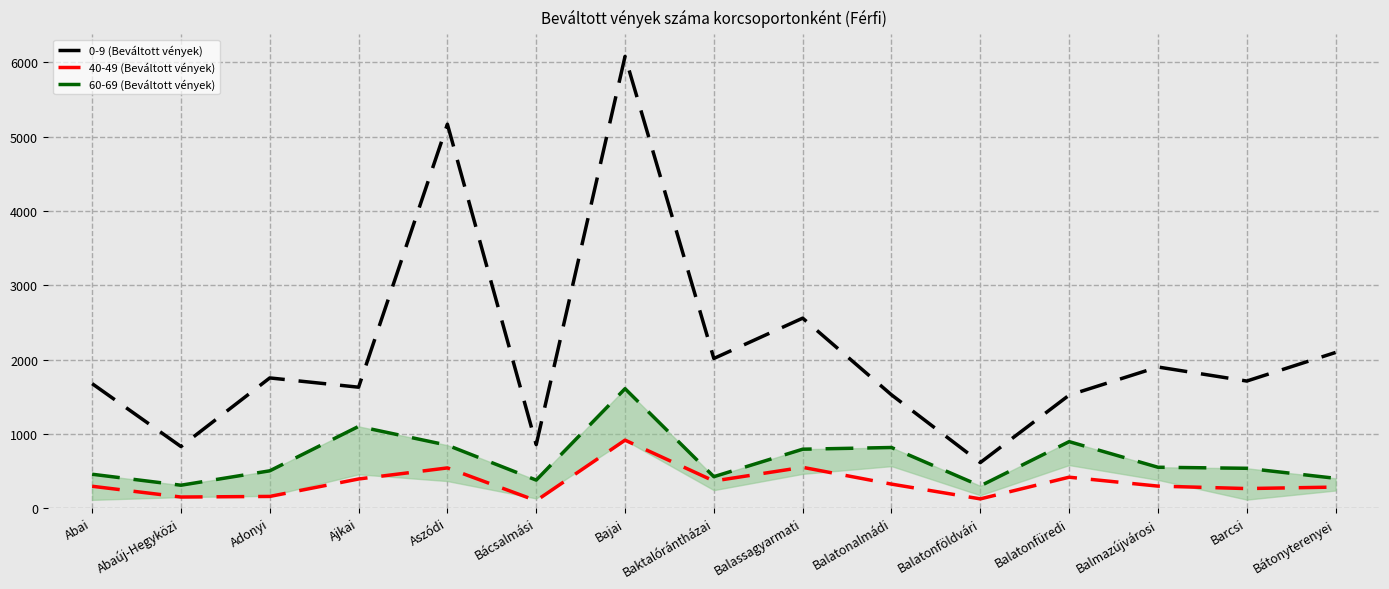

In 40-49 (Beváltott vények), how many points are lower than both neighbors (excluding endpoints)?

5